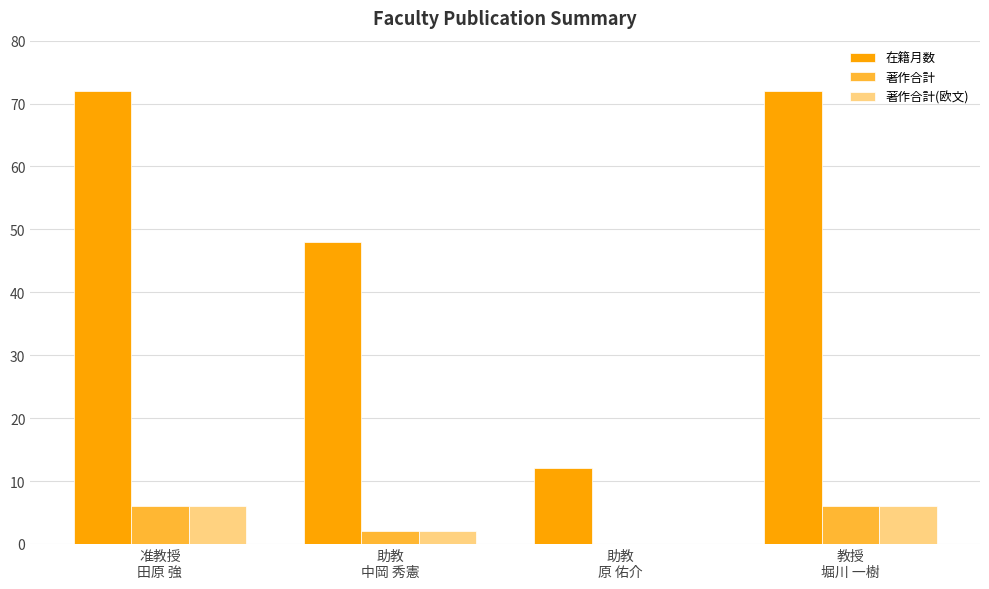

Which series has the largest total across all categories?

在籍月数